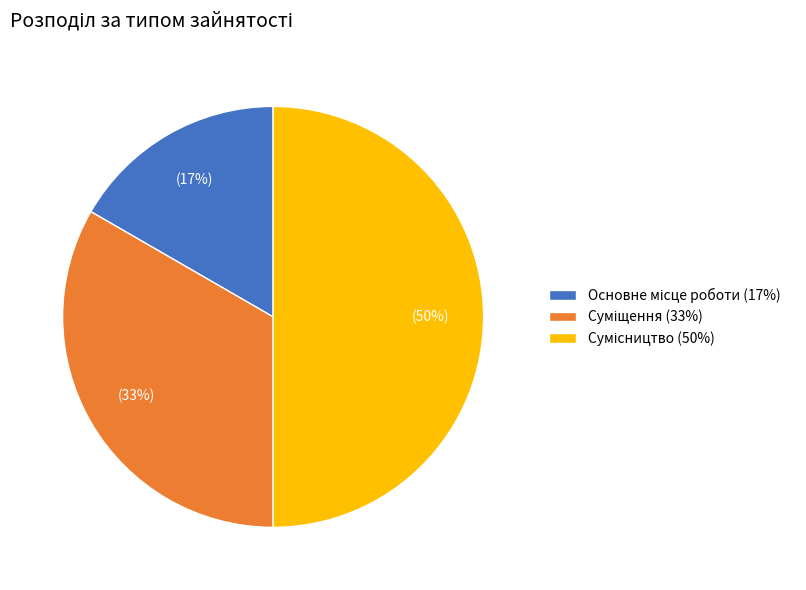

Which category has the smallest portion of the pie?

Основне місце роботи